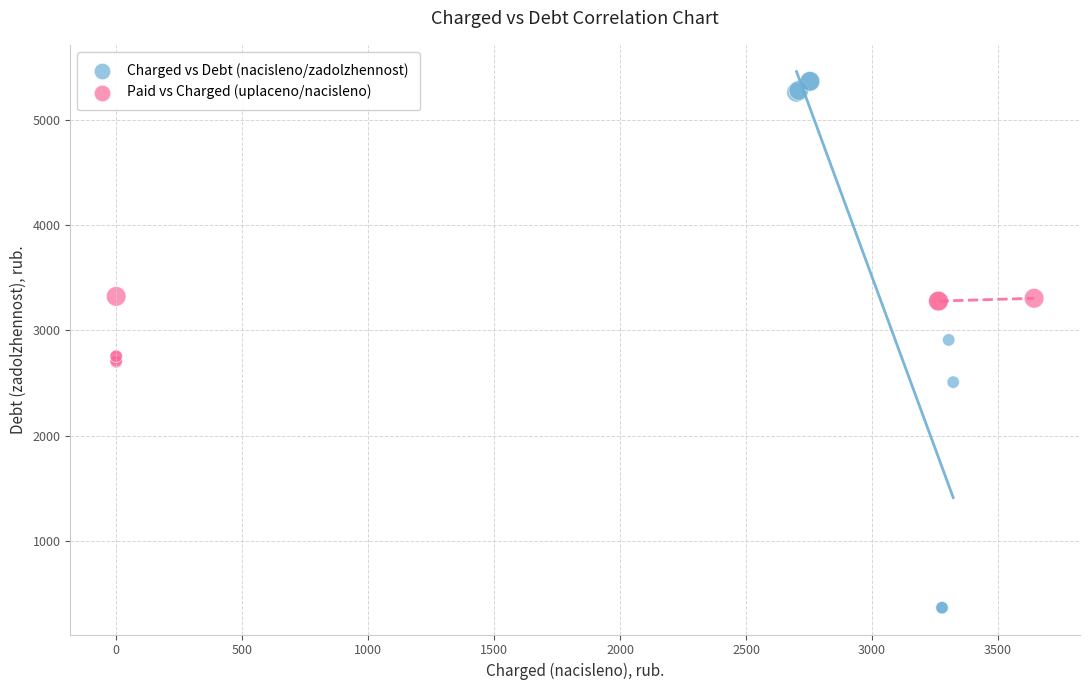

Which series reaches the maximum Y coordinate?

Charged vs Debt (nacisleno/zadolzhennost)